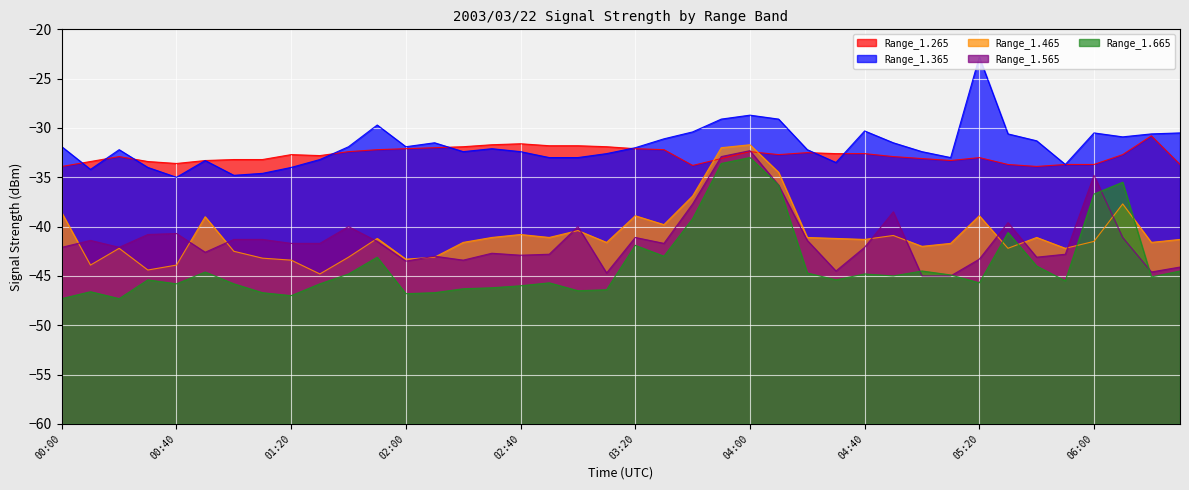

Reading left to right, what are all the values shown in this chart?

Range_1.265: -33.9	-33.4	-32.9	-33.4	-33.6	-33.3	-33.2	-33.2	-32.7	-32.8	-32.4	-32.2	-32.1	-32.0	-31.9	-31.7	-31.6	-31.8	-31.8	-31.9	-32.1	-32.2	-33.8	-33.1	-32.4	-32.7	-32.5	-32.6	-32.6	-32.9	-33.1	-33.3	-33.0	-33.7	-33.9	-33.7	-33.7	-32.7	-30.8	-33.7
Range_1.365: -31.9	-34.2	-32.2	-34.0	-35.0	-33.3	-34.8	-34.6	-34.0	-33.2	-31.9	-29.7	-31.9	-31.5	-32.4	-32.1	-32.4	-33.0	-33.0	-32.6	-32.0	-31.1	-30.4	-29.1	-28.7	-29.1	-32.2	-33.5	-30.3	-31.5	-32.4	-33.0	-22.8	-30.6	-31.3	-33.7	-30.5	-30.9	-30.6	-30.5
Range_1.465: -38.6	-43.9	-42.2	-44.4	-43.9	-39.0	-42.5	-43.2	-43.4	-44.8	-43.1	-41.2	-43.3	-43.1	-41.6	-41.1	-40.8	-41.1	-40.4	-41.6	-38.9	-39.8	-36.9	-32.0	-31.7	-34.5	-41.1	-41.2	-41.3	-40.9	-42.0	-41.7	-38.9	-42.2	-41.1	-42.2	-41.5	-37.7	-41.6	-41.3
Range_1.565: -42.1	-41.4	-42.1	-40.8	-40.7	-42.6	-41.3	-41.3	-41.7	-41.7	-40.0	-41.5	-43.5	-43.0	-43.4	-42.7	-42.9	-42.8	-40.0	-44.7	-41.1	-41.7	-37.7	-32.9	-32.3	-35.8	-41.4	-44.5	-42.1	-38.5	-45.0	-45.0	-43.3	-39.6	-43.1	-42.8	-34.8	-41.1	-44.6	-44.1
Range_1.665: -47.3	-46.6	-47.3	-45.4	-45.8	-44.6	-45.8	-46.7	-47.0	-45.8	-44.8	-43.1	-46.8	-46.7	-46.3	-46.2	-46.0	-45.7	-46.5	-46.4	-41.9	-43.0	-39.2	-33.6	-33.0	-35.8	-44.7	-45.4	-44.8	-45.0	-44.5	-44.9	-45.7	-40.6	-44.0	-45.5	-36.7	-35.5	-45.1	-44.5